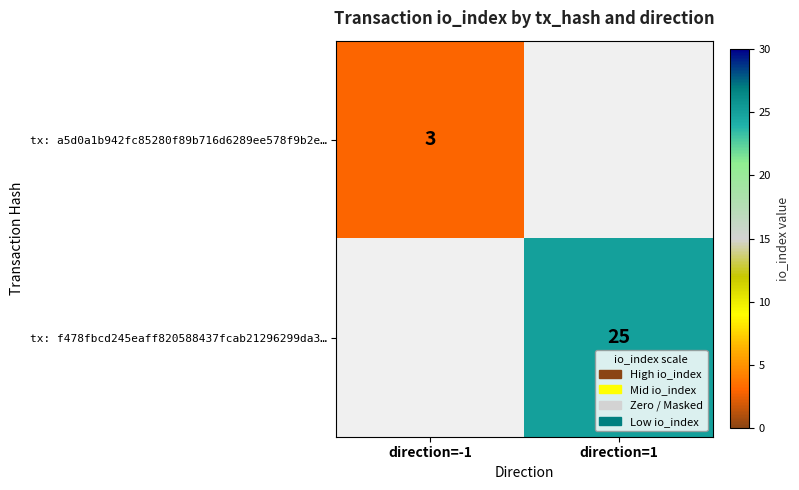

Is it true that tx: a5d0a1b942fc85280f89b716d6289ee578f9b2e… equals 3 at direction=-1?

True